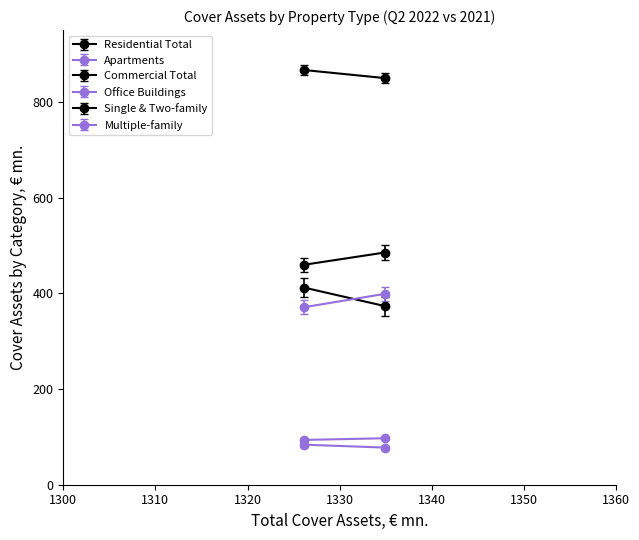

The value of Single-and two-family houses (year 2022) at Denmark is -136.3. True or false?

False